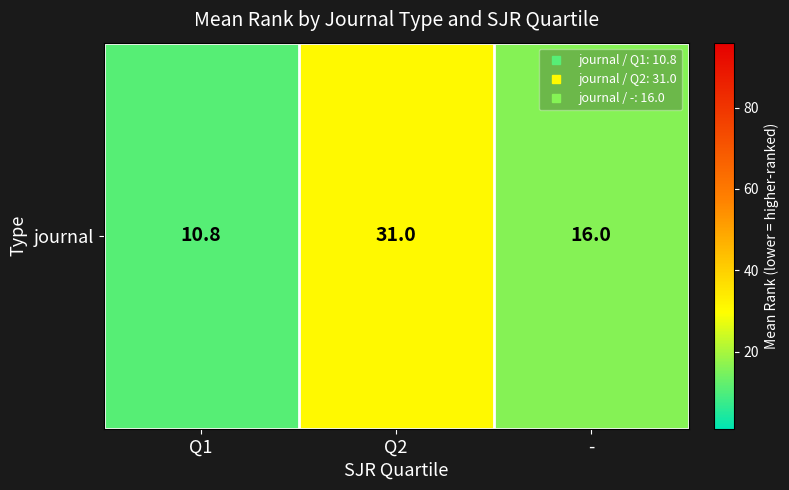

At which label is the value closest to 20?

-